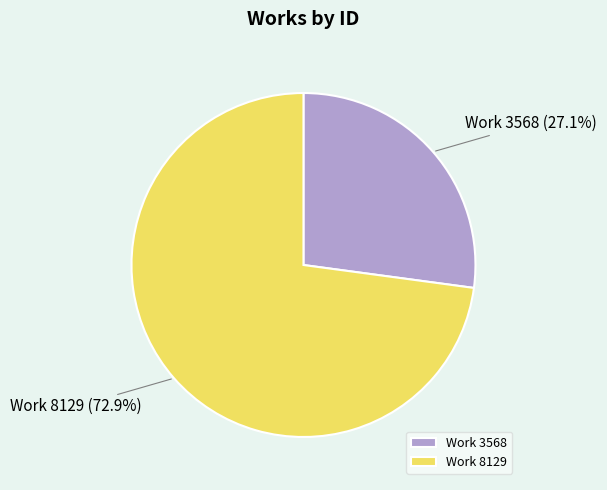

What percentage do Work 8129 and Work 3568 together represent?

100.0%